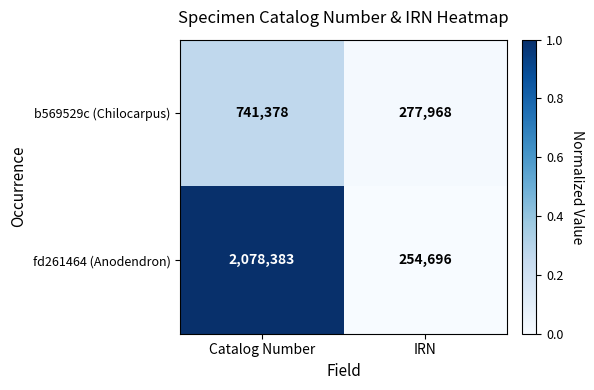

What is the average value of the b569529c (Chilocarpus) series?

509673